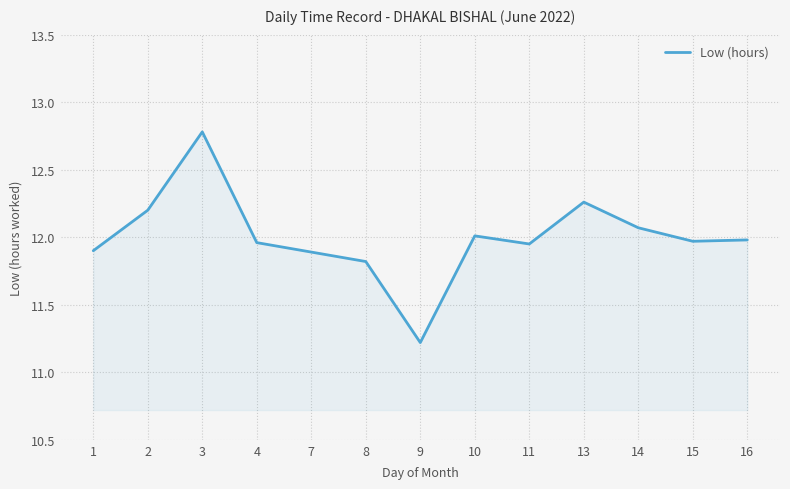

Which category has the highest value across all series?

3